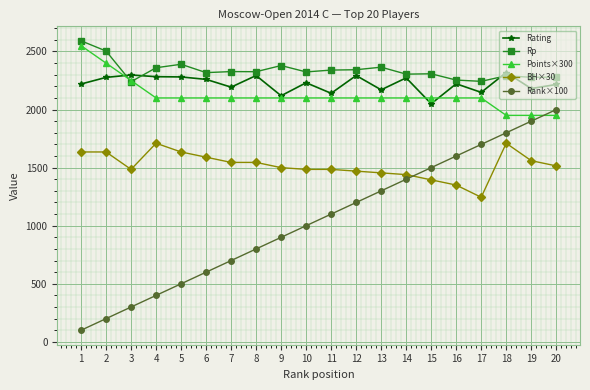

At which category is the sum across all series the highest?

18